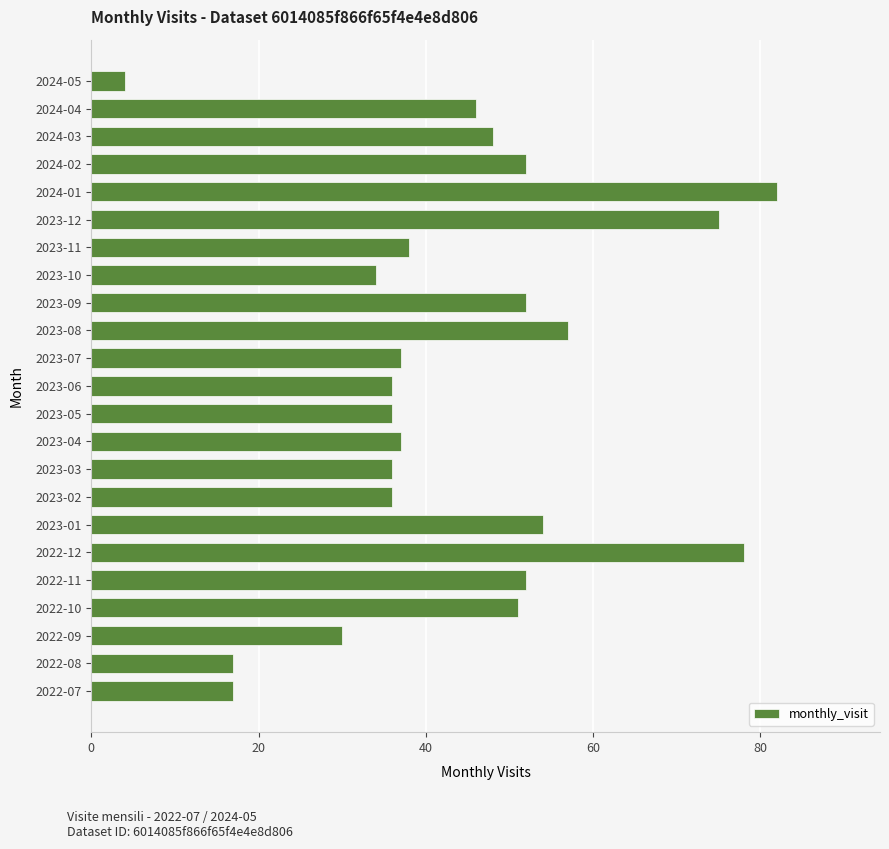

How many data points are less than 38?

11